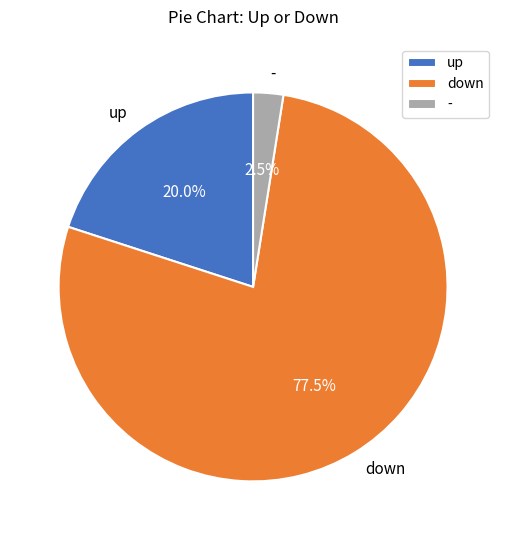

Which slice is the smallest?

-